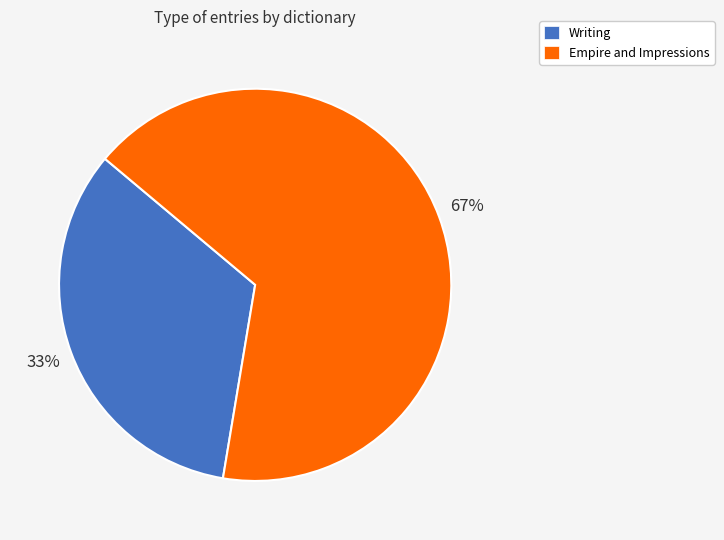

Which has a higher value, Writing or Empire and Impressions?

Empire and Impressions